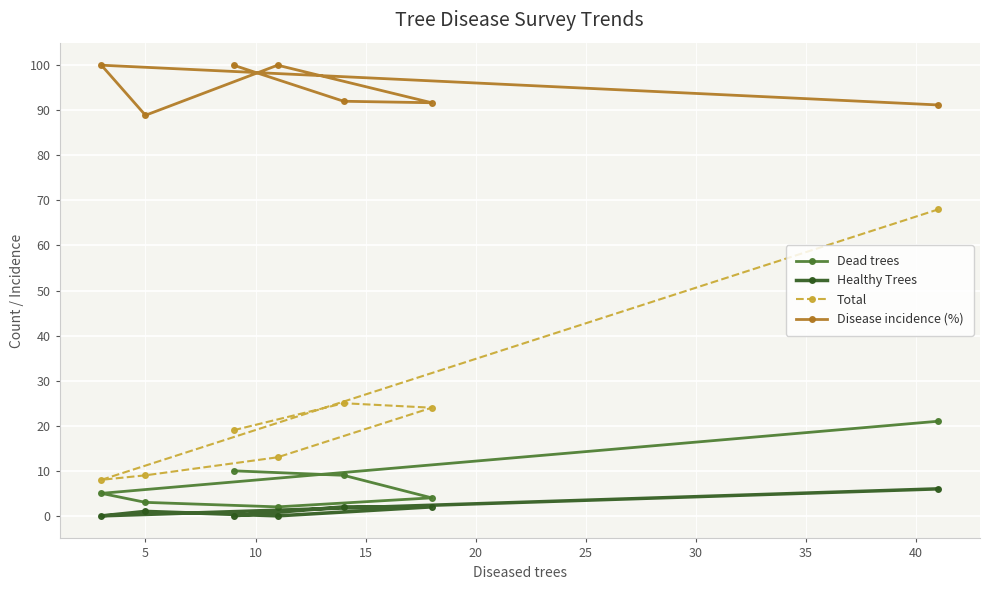

True or false: Dead trees has more than 2 interior local peaks.

False